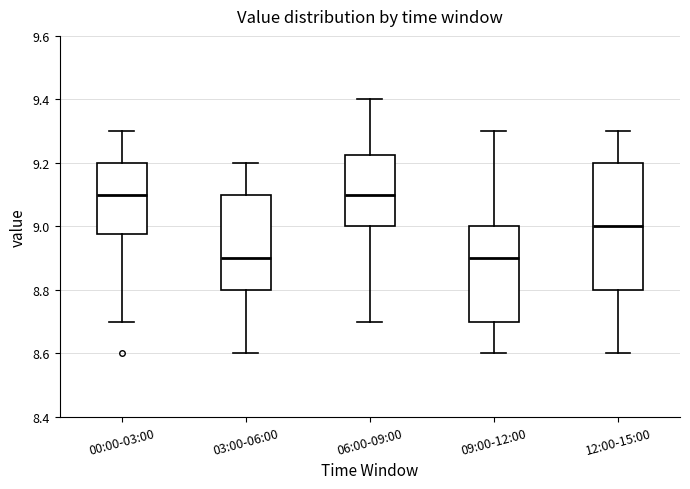

Reading left to right, transcribe this box plot: for each box, give where its median line is, the range the box spans, and where its two whiskers end, as read against the y-axis. The values are not printed on the chart, so give them approximately, as read against the axis.

00:00-03:00: median 9.10, box 8.98 to 9.20, whiskers 8.70 to 9.30
03:00-06:00: median 8.90, box 8.80 to 9.10, whiskers 8.60 to 9.20
06:00-09:00: median 9.10, box 9.00 to 9.22, whiskers 8.70 to 9.40
09:00-12:00: median 8.90, box 8.70 to 9.00, whiskers 8.60 to 9.30
12:00-15:00: median 9.00, box 8.80 to 9.20, whiskers 8.60 to 9.30